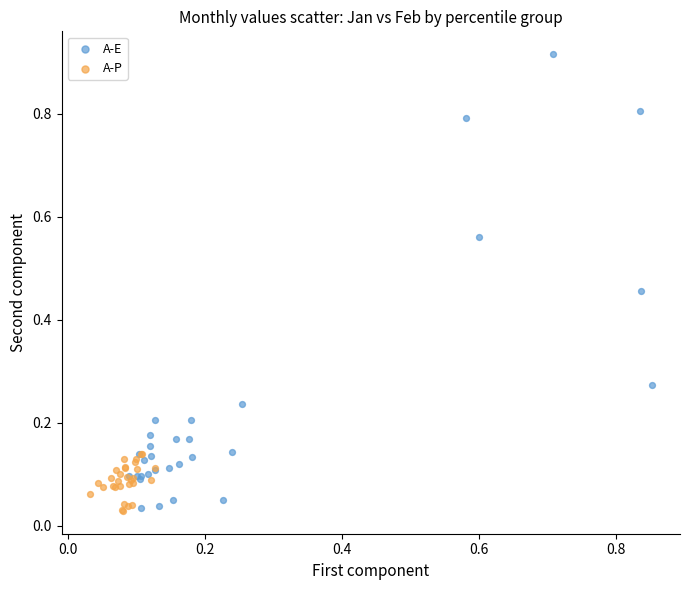

Which series reaches the maximum Y coordinate?

A-E